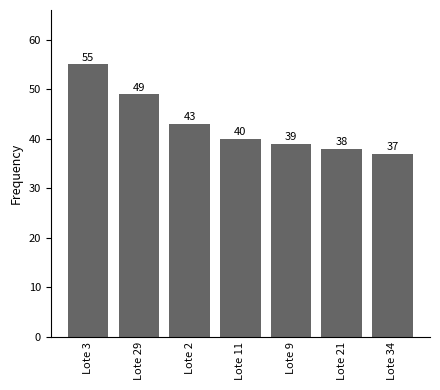

Is it true that the value at Lote 9 is 39?

True